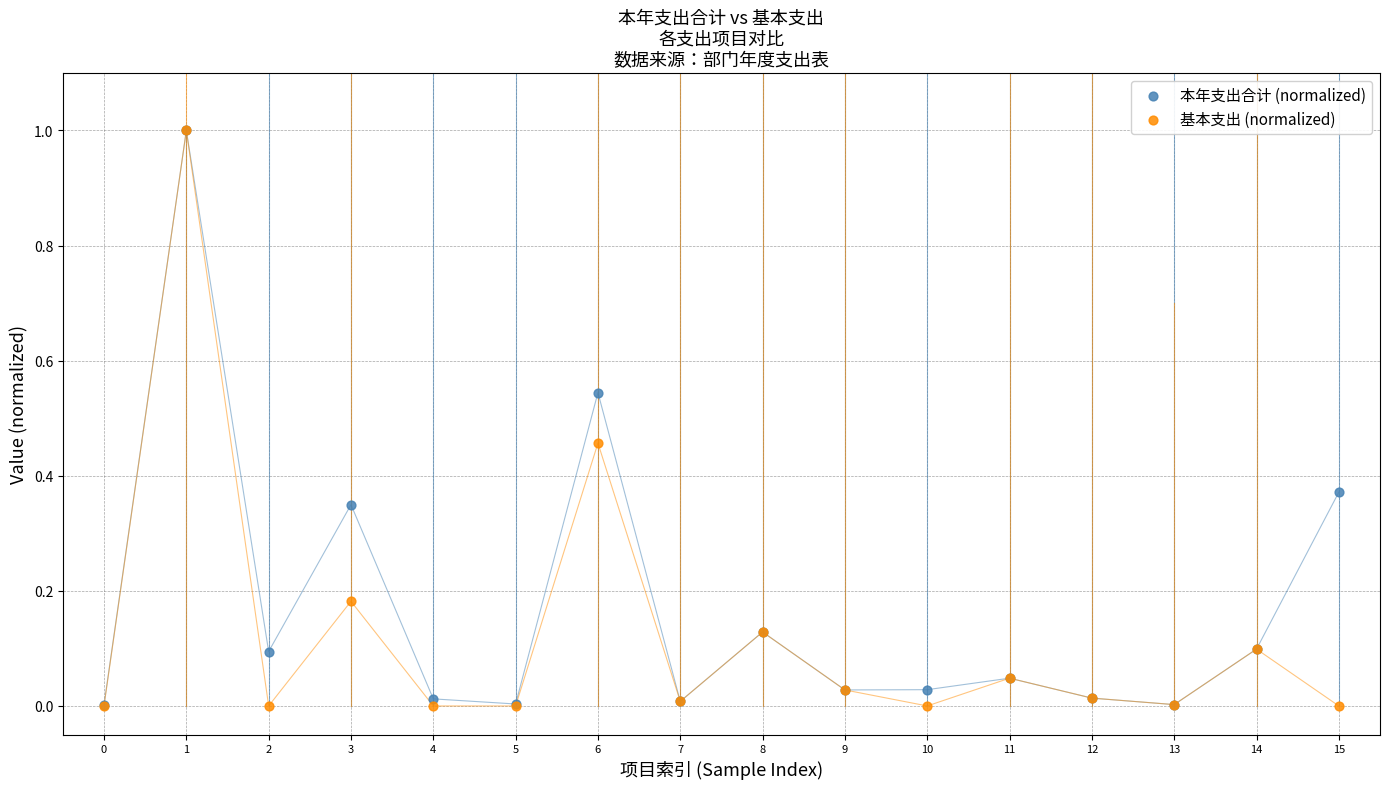

Which series has the widest spread of Y values?

基本支出 (normalized)